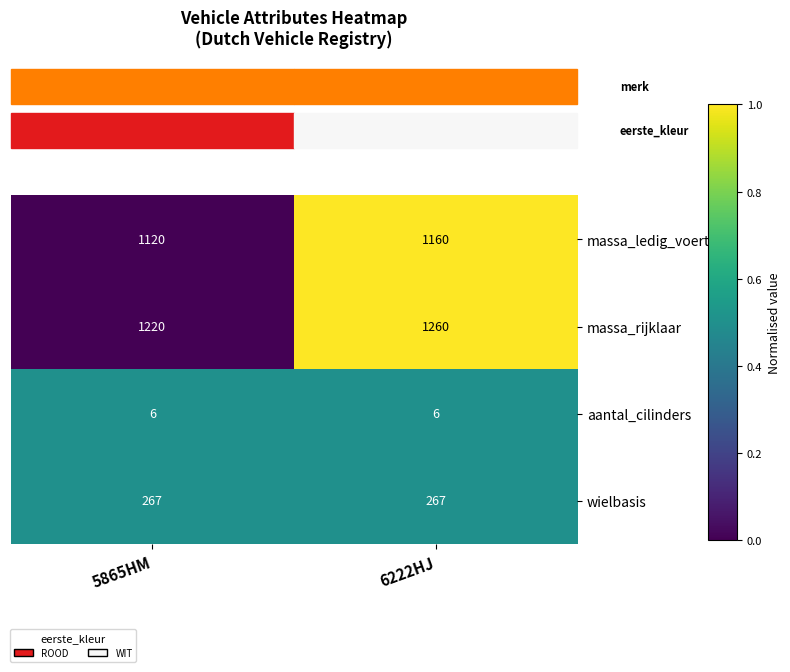

The value of wielbasis at 5865HM is 267. True or false?

True